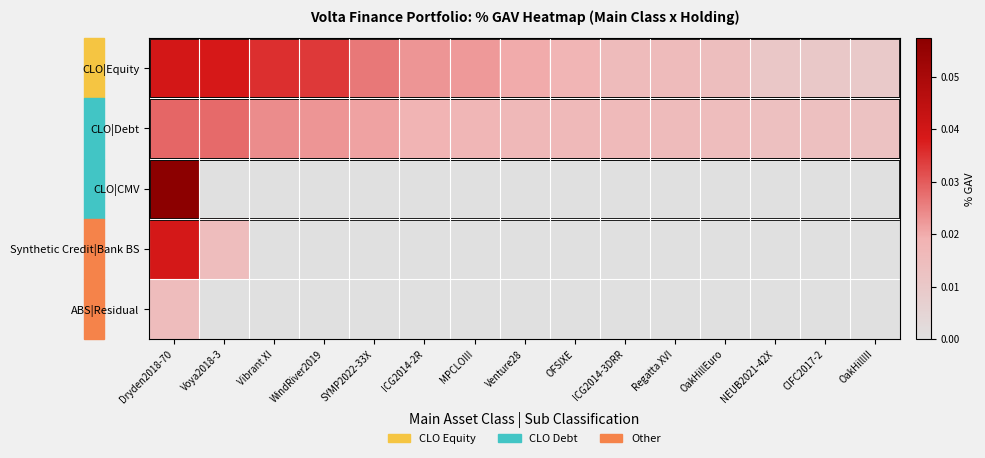

Between Regatta XVI and OakHillIII, which is larger?

Regatta XVI